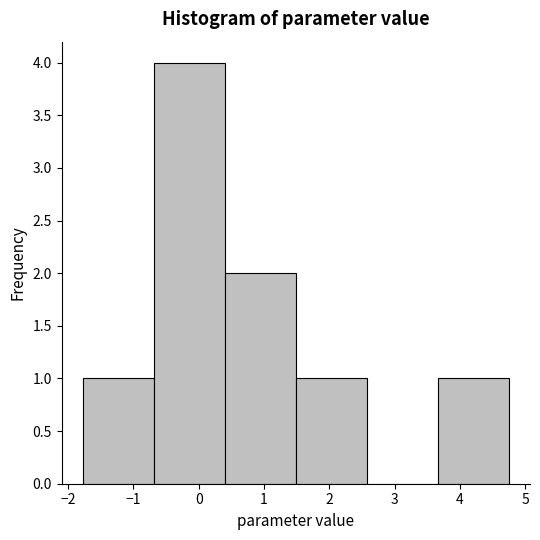

Reading left to right, list every bar in this chart as the range it spans on the x-axis followed by its height. Neither the bar edges nor the heights are printed on the chart, so give them approximately, as read against the axes.

-1.8 to -0.7: 1
-0.7 to 0.4: 4
0.4 to 1.5: 2
1.5 to 2.6: 1
2.6 to 3.7: 0
3.7 to 4.7: 1